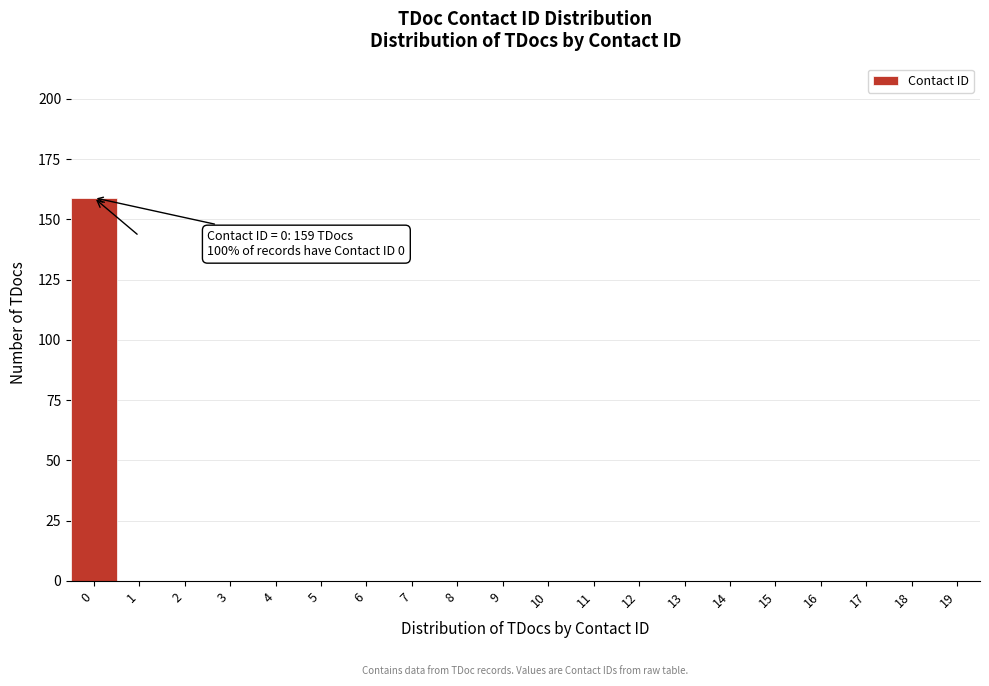

Reading right to left, extract all data points from this chart.

19=0	18=0	17=0	16=0	15=0	14=0	13=0	12=0	11=0	10=0	9=0	8=0	7=0	6=0	5=0	4=0	3=0	2=0	1=0	0=159